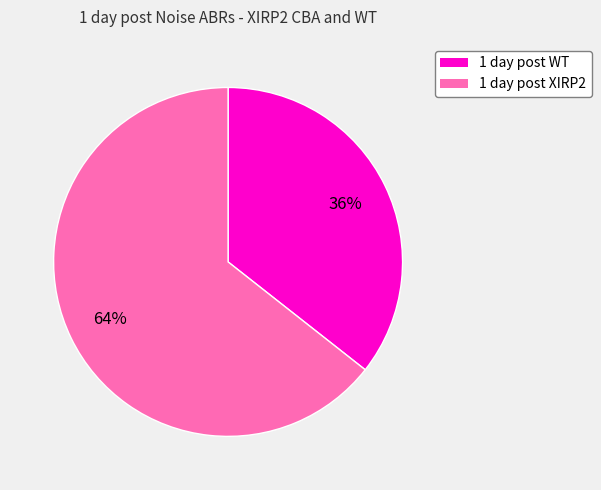

To the nearest percent, what is the average slice percentage?

50%